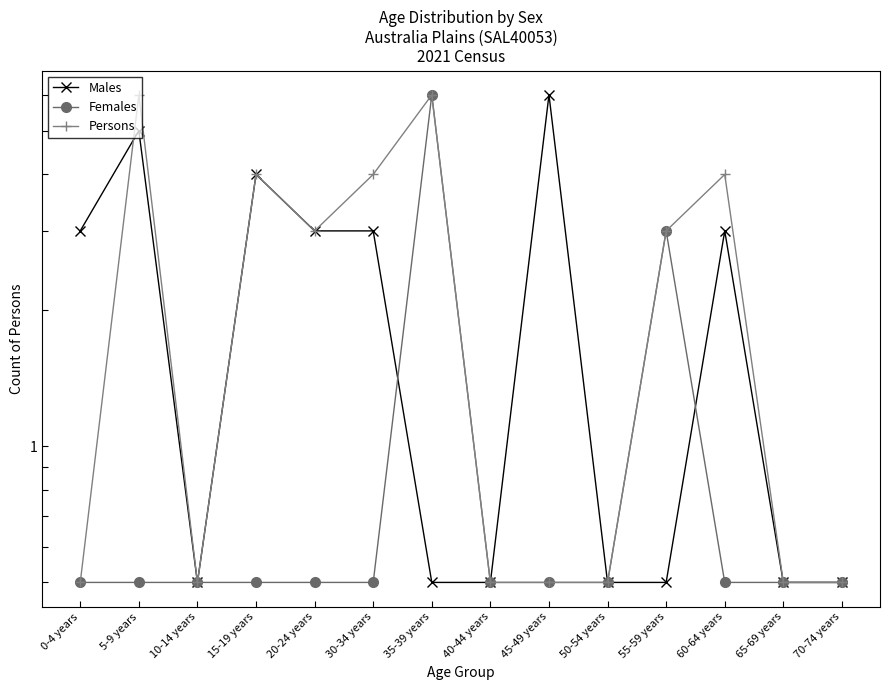

Between 35-39 years and 50-54 years, which series saw the biggest shift?

Females